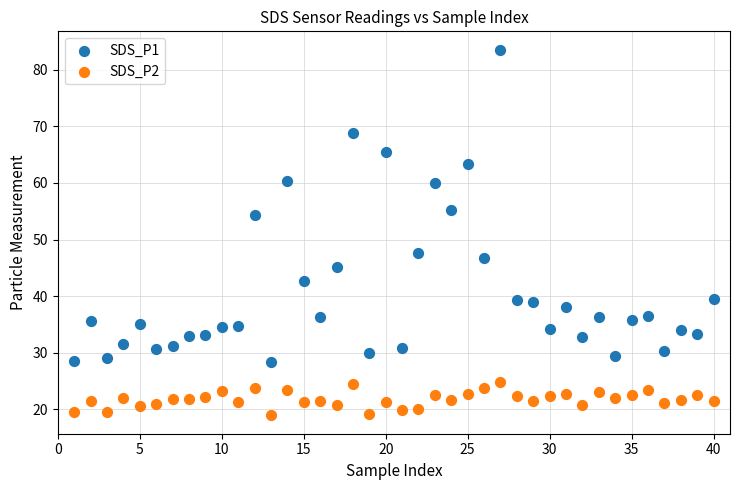

Which series reaches the maximum Y coordinate?

SDS_P1